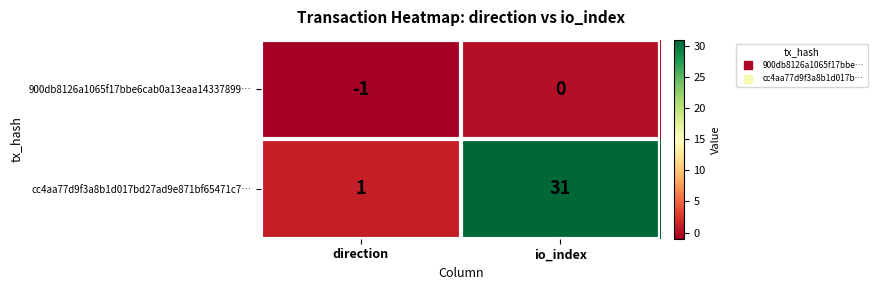

Between direction and io_index, which series saw the biggest shift?

cc4aa77d9f3a8b1d017bd27ad9e871bf65471c7…